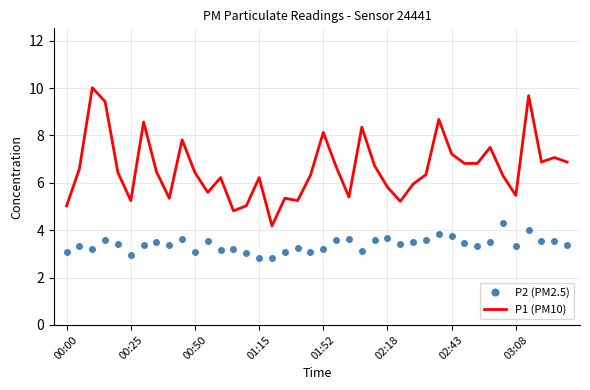

How many categories are shown in the chart?

40